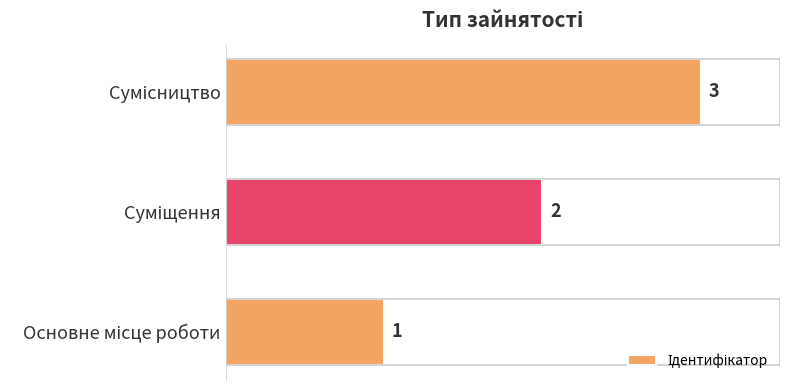

What is the difference between the maximum and minimum values?

2